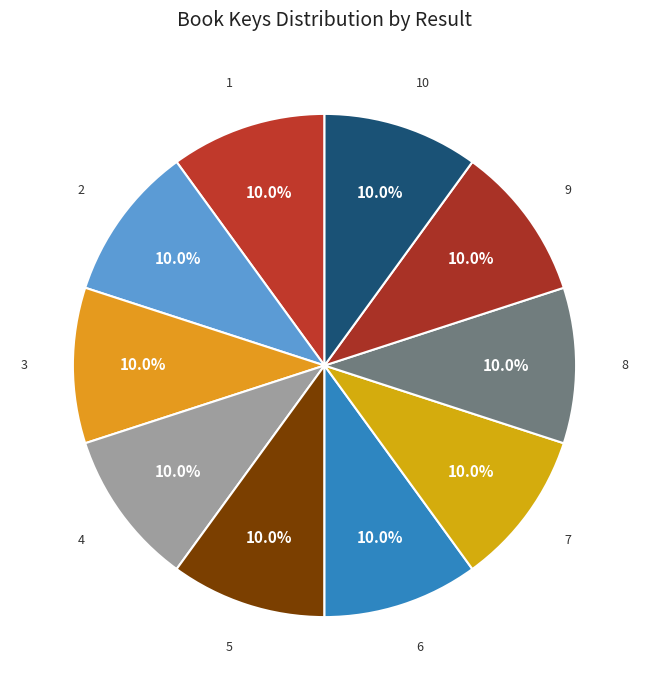

What portion of the pie excludes 2?

90.0%